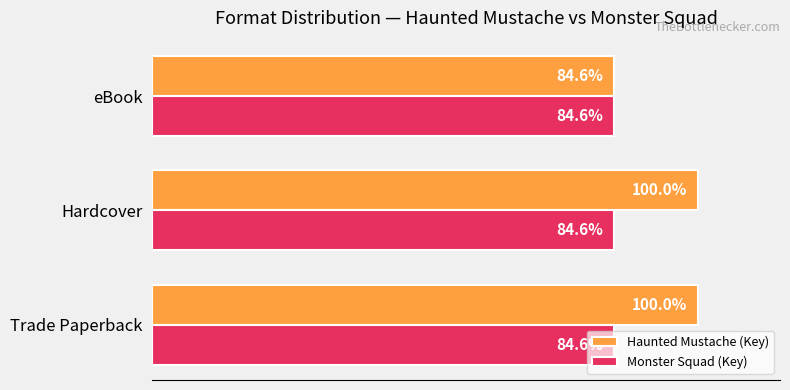

Which series changed the most between Trade Paperback and eBook?

Haunted Mustache (Key)